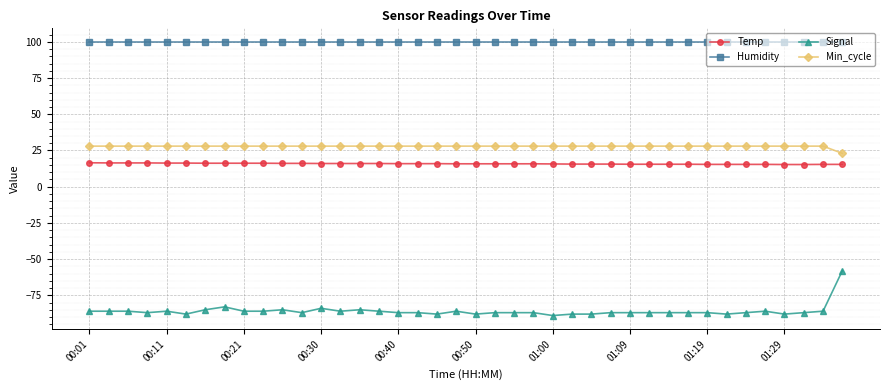

What is the minimum value shown in the chart?

-89.0